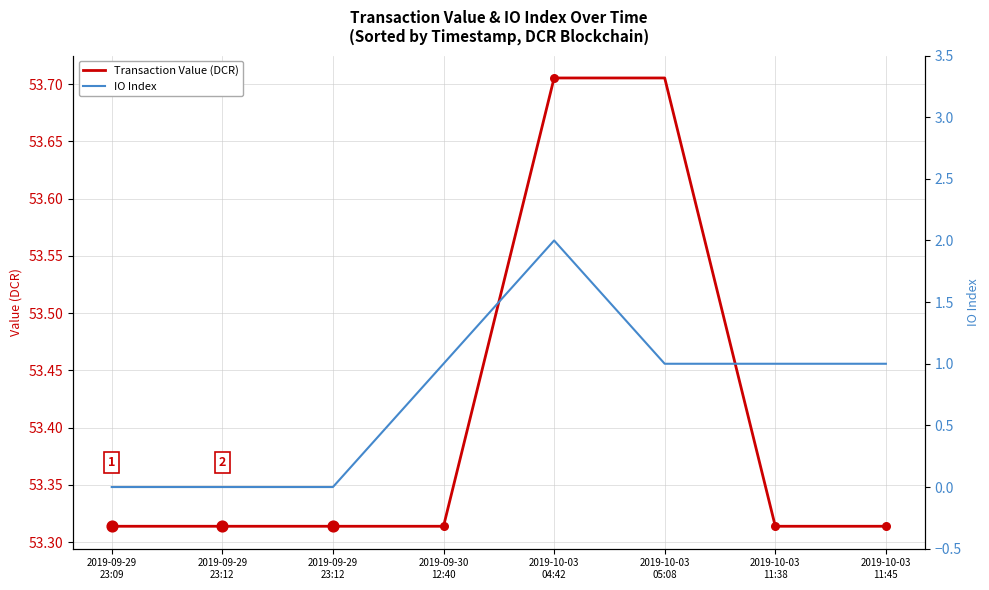

Which series contains the lowest Y value?

IO Index